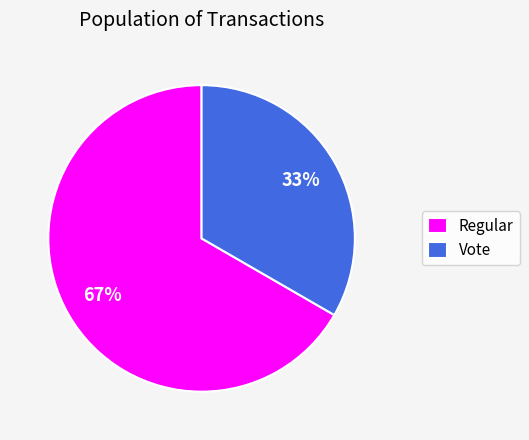

How many segments does this pie chart have?

2